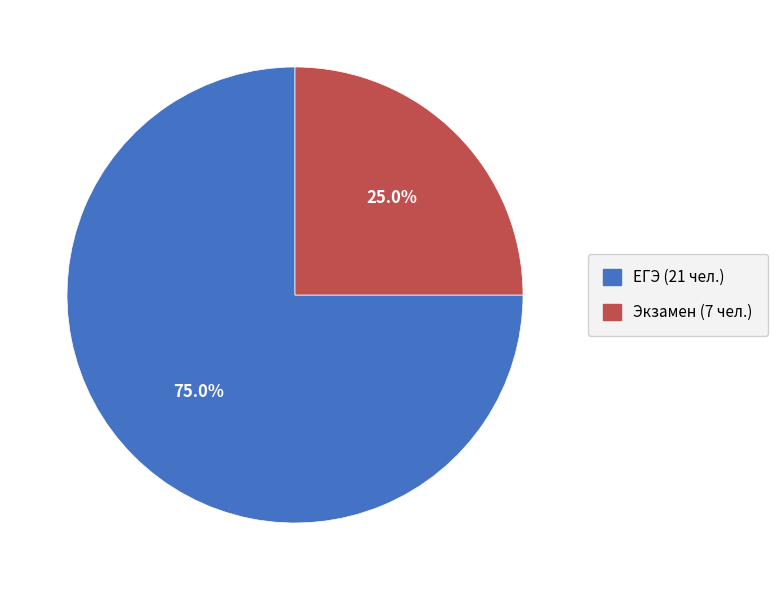

What percentage is the Экзамен slice, to the nearest percent?

25%